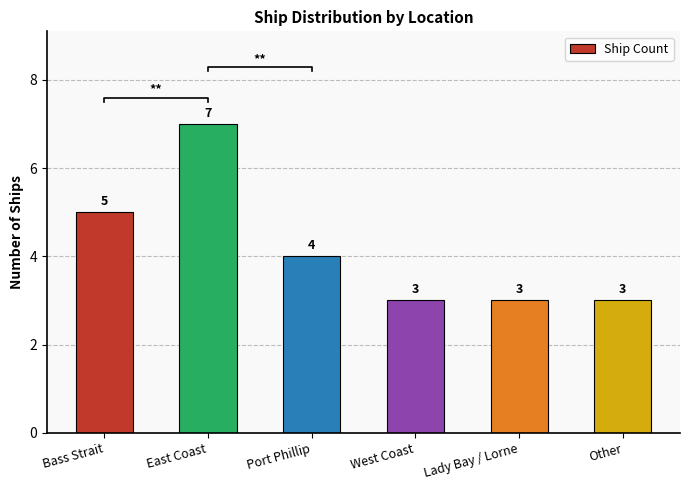

What is the difference between the maximum and minimum values?

4